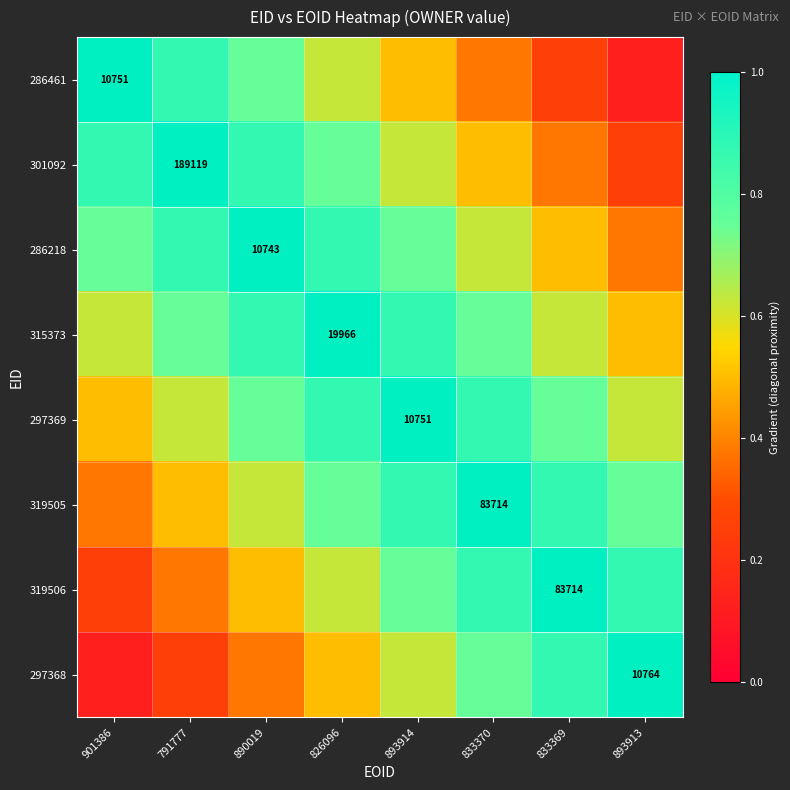

At which label does 301092 reach its minimum?

893913